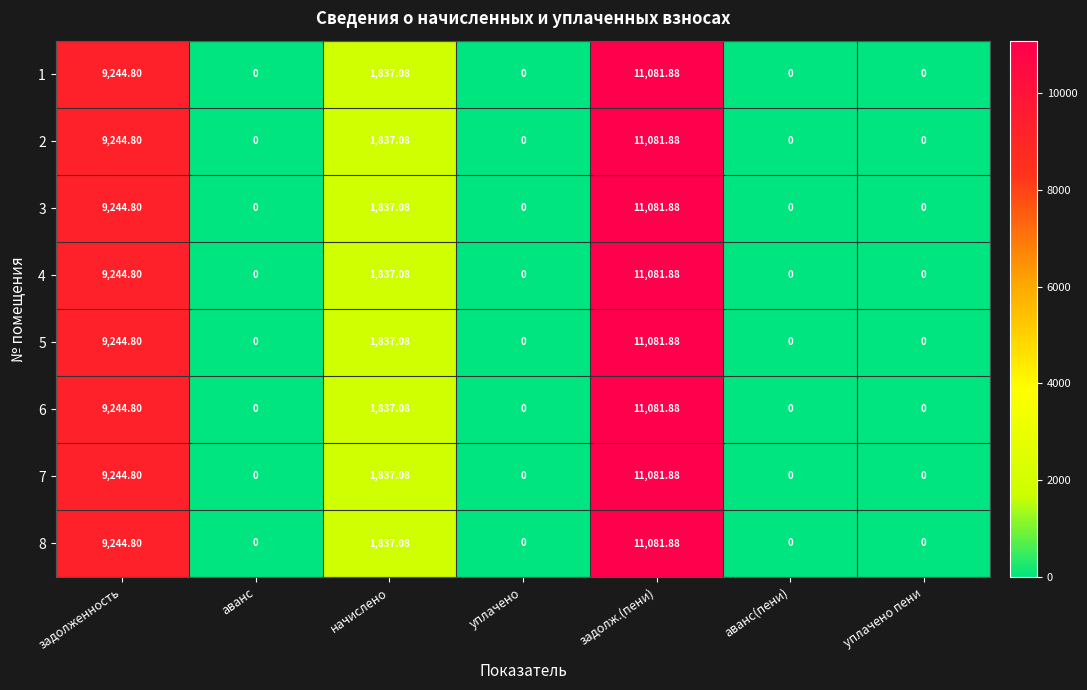

At which label does 2 reach its peak?

задолж.(пени)